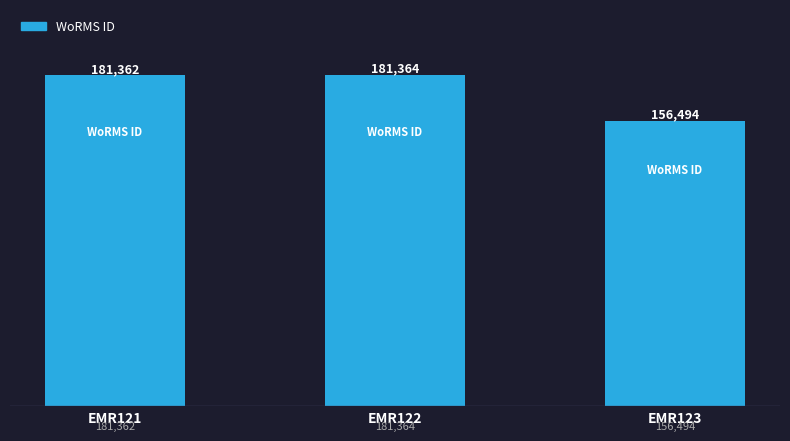

List the labels in order of value, largest first.

EMR122, EMR121, EMR123